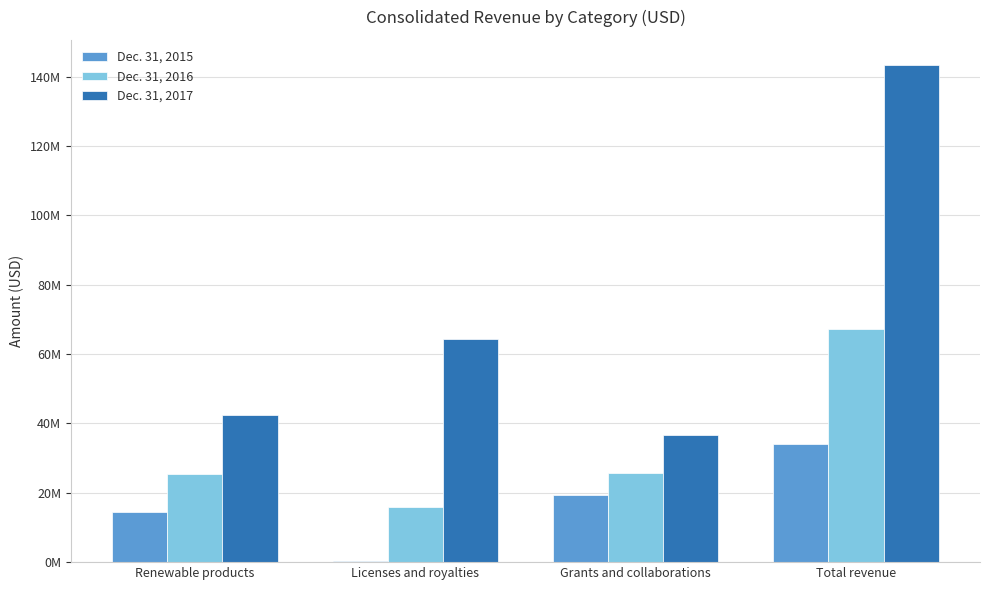

Reading left to right, transcribe all the data shown in this chart.

Dec. 31, 2015: Renewable products=14506000	Licenses and royalties=390000	Grants and collaborations=19257000	Total revenue=34153000
Dec. 31, 2016: Renewable products=25510000	Licenses and royalties=15839000	Grants and collaborations=25843000	Total revenue=67192000
Dec. 31, 2017: Renewable products=42370000	Licenses and royalties=64477000	Grants and collaborations=36598000	Total revenue=143445000